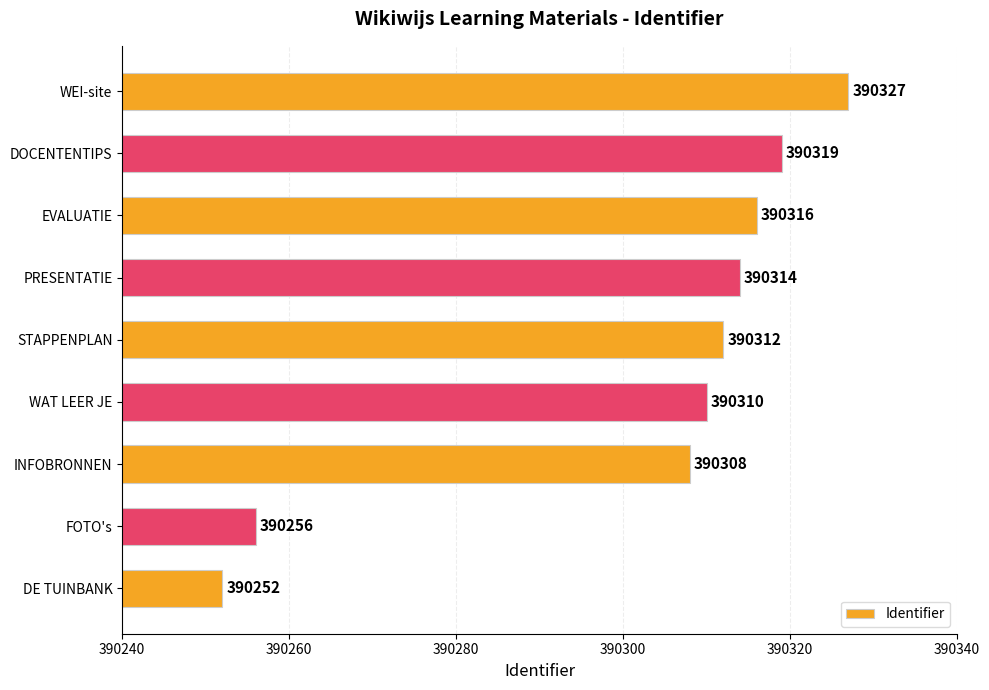

What is the minimum value shown in the chart?

390252